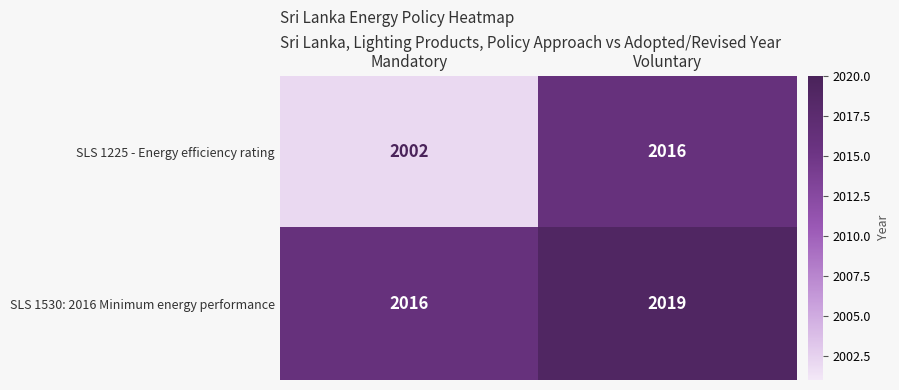

Is the value of SLS 1530: 2016 Minimum energy performance at Mandatory greater than the value of SLS 1225 - Energy efficiency rating at Mandatory?

Yes